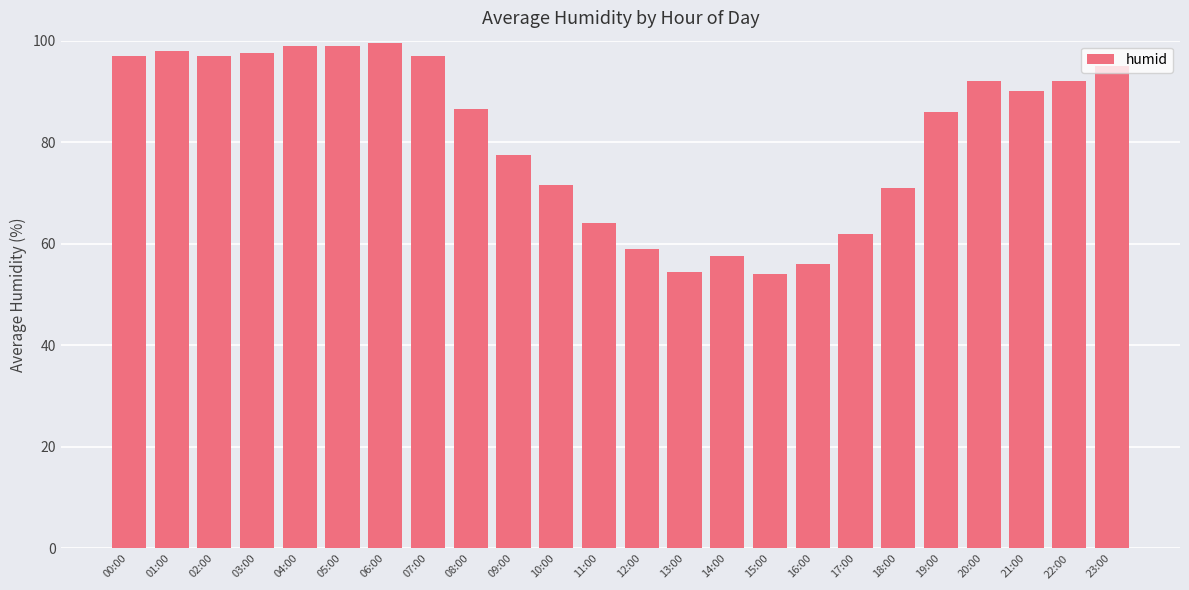

Reading left to right, transcribe all the data shown in this chart.

00:00=97.0	01:00=98.0	02:00=97.0	03:00=97.5	04:00=99.0	05:00=99.0	06:00=99.5	07:00=97.0	08:00=86.5	09:00=77.5	10:00=71.5	11:00=64.0	12:00=59.0	13:00=54.5	14:00=57.5	15:00=54.0	16:00=56.0	17:00=62.0	18:00=71.0	19:00=86.0	20:00=92.0	21:00=90.0	22:00=92.0	23:00=95.0